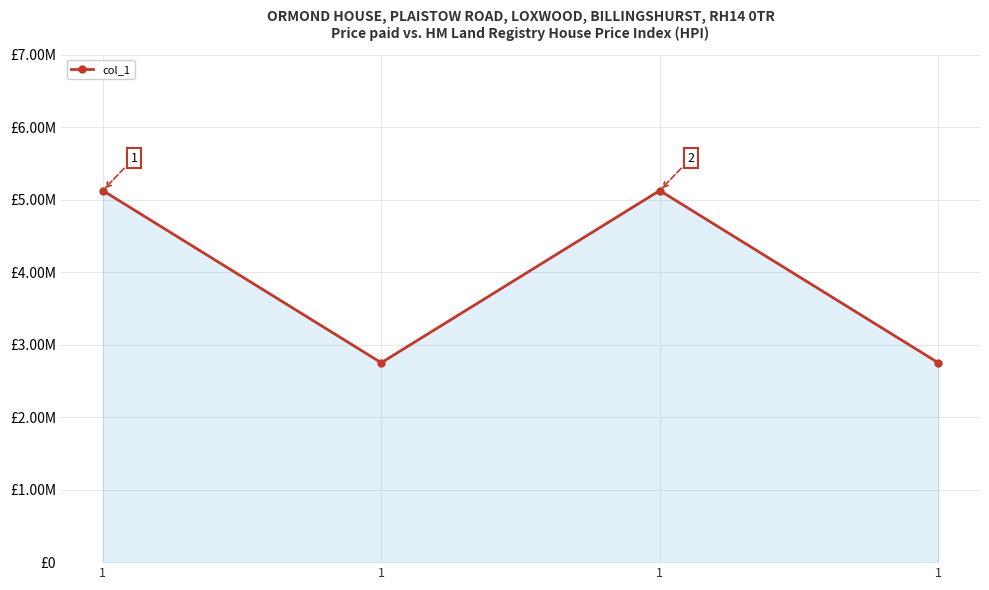

Is it true that the value at 1 is 4.2?

False